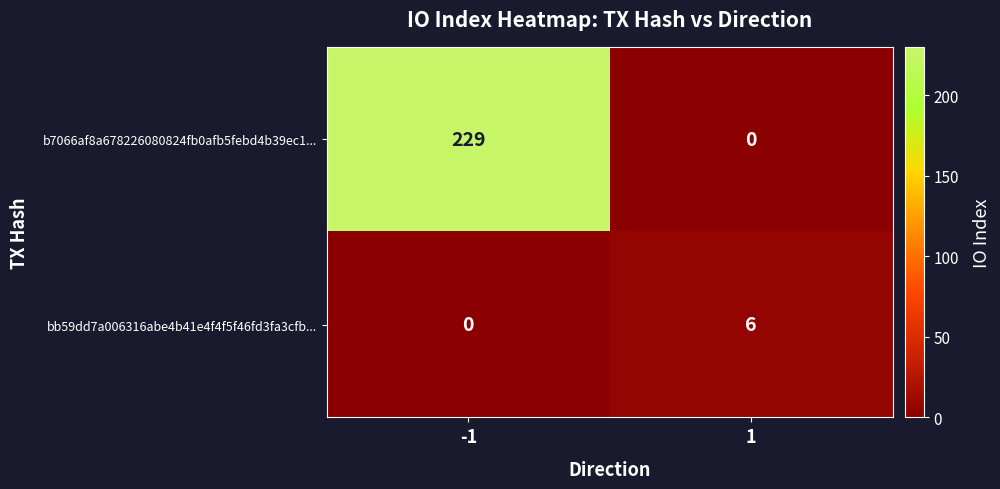

List the series in order of their peak value, lowest first.

bb59dd7a006316abe4b41e4f4f5f46fd3fa3cfb..., b7066af8a678226080824fb0afb5febd4b39ec1...